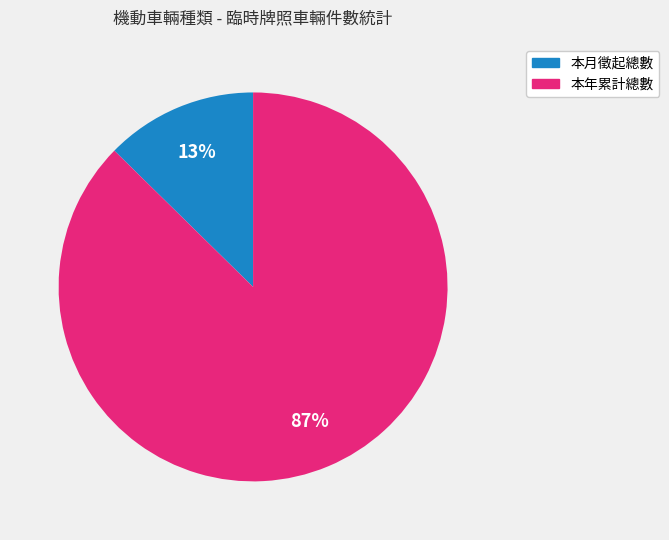

How many slices are in this pie chart?

2